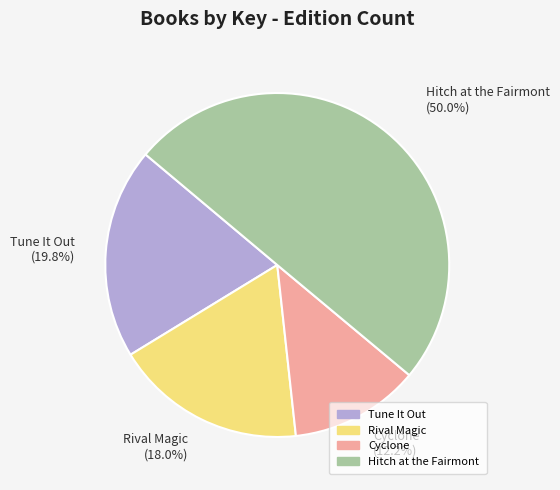

To the nearest percent, what is the average slice percentage?

25%